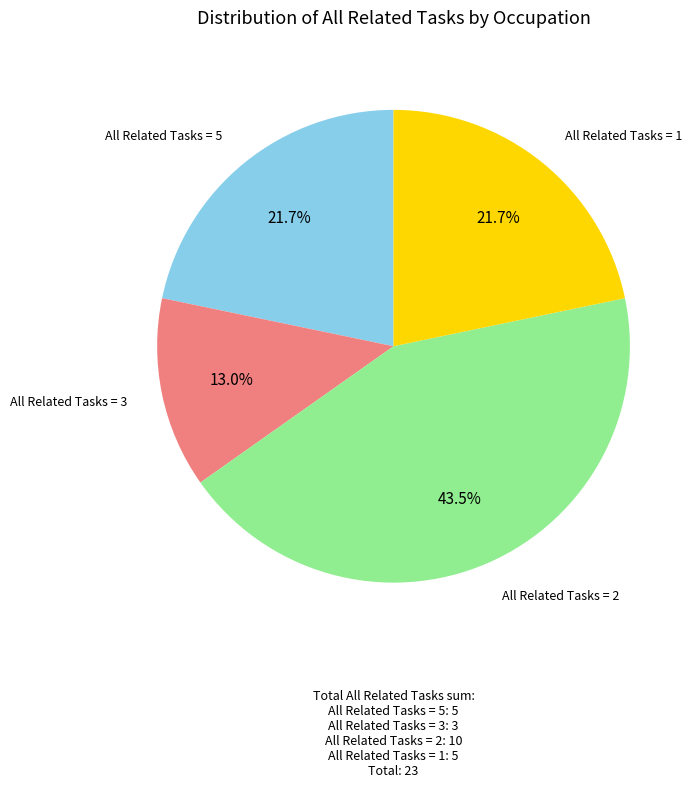

Does any single category account for the majority?

No